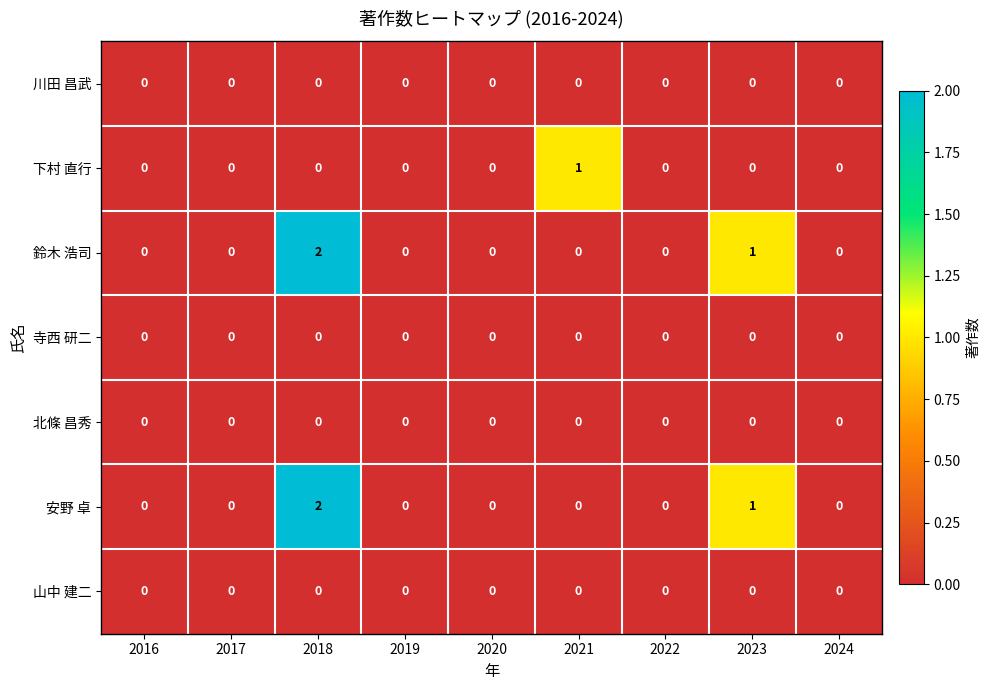

Is it true that 安野 卓 equals -1 at 2020?

False